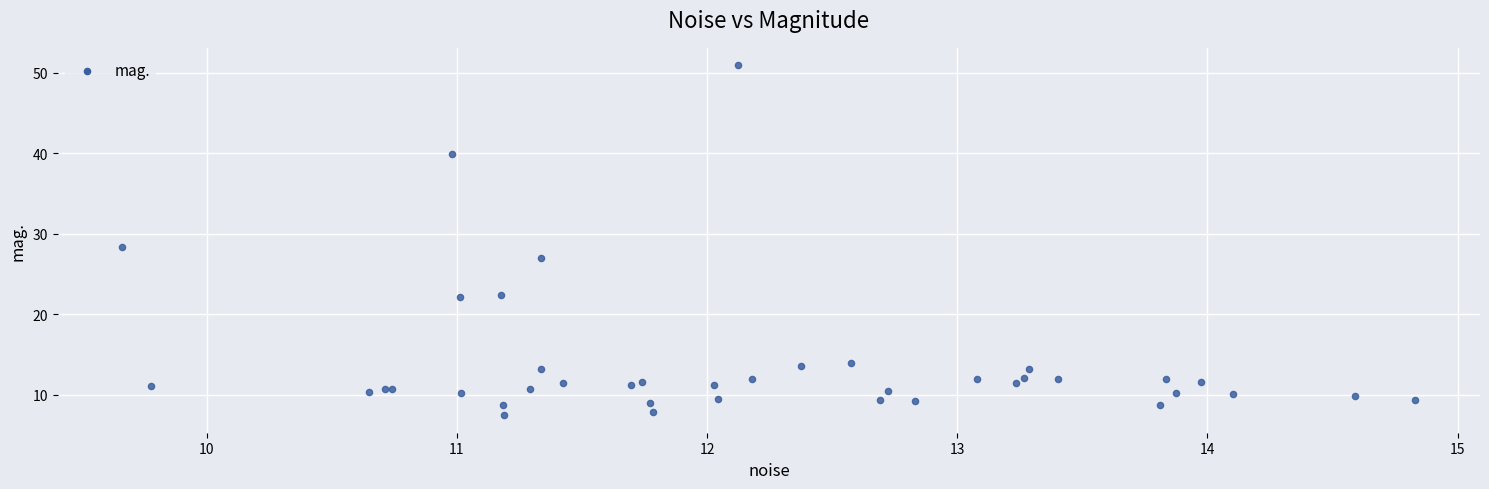

What Y value in the scatter plot is closest to 29?

28.4